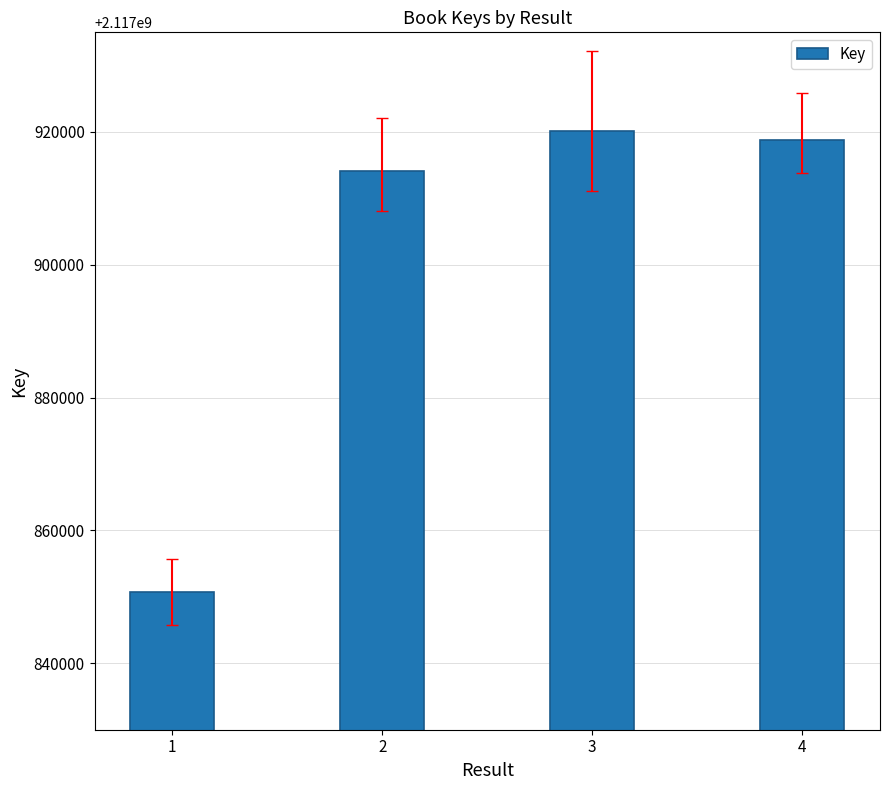

What is the ratio of the value at 3 to the value at 4?

1.0